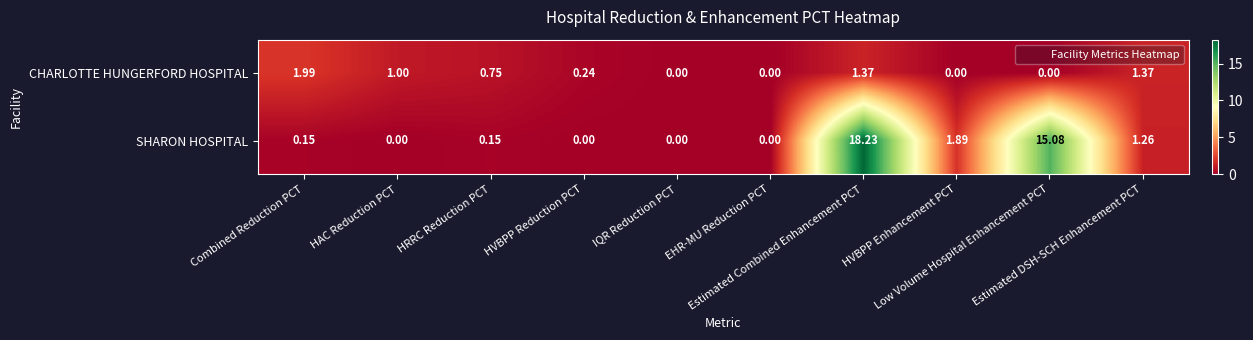

List the series in order of their overall mean, highest first.

SHARON HOSPITAL, CHARLOTTE HUNGERFORD HOSPITAL